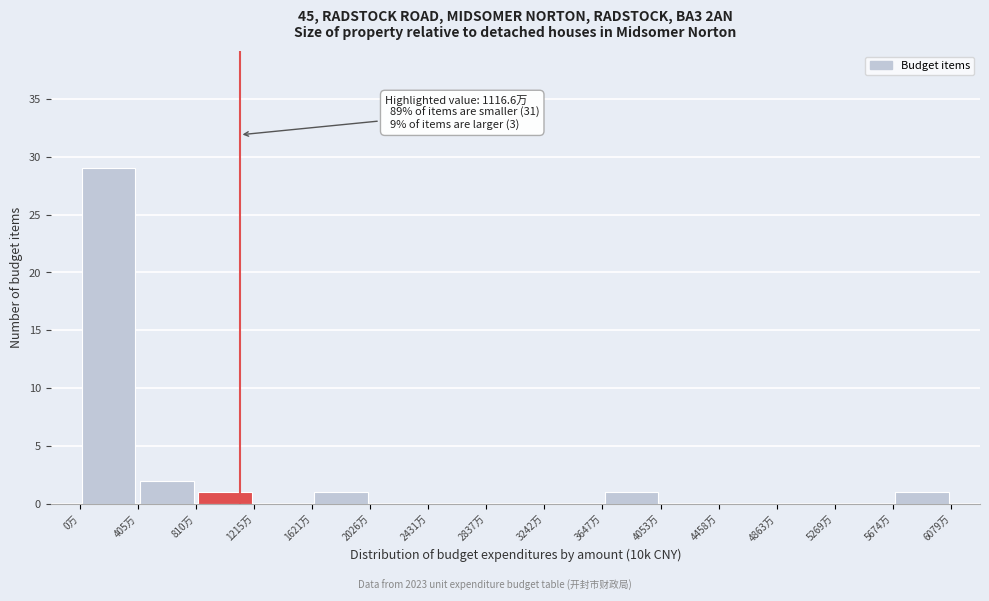

Over which range of the x-axis is the bar tallest?

0 to 400